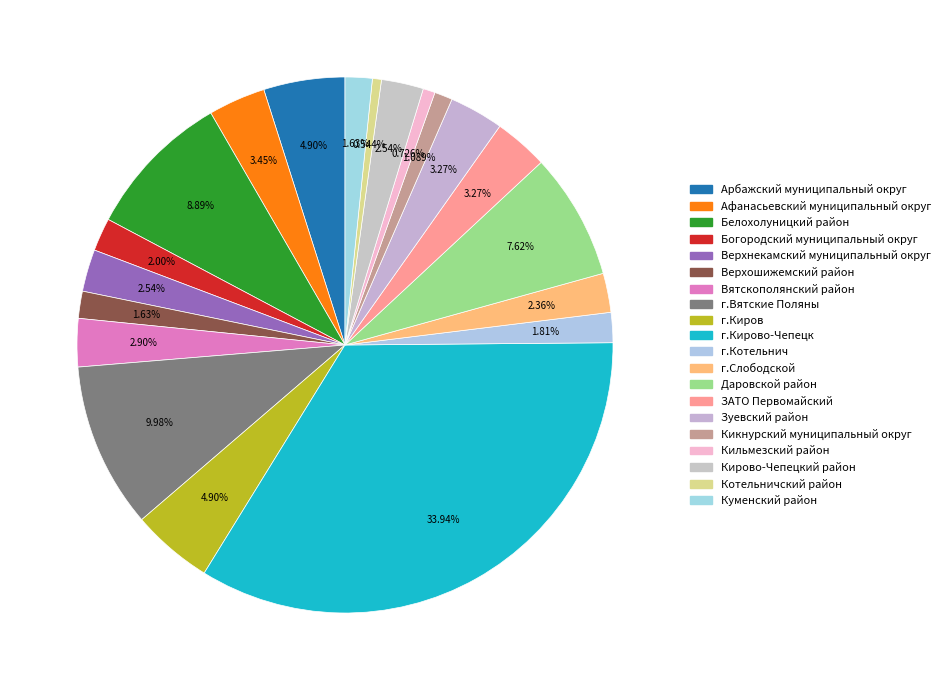

What is the largest slice in the pie chart?

г.Кирово-Чепецк